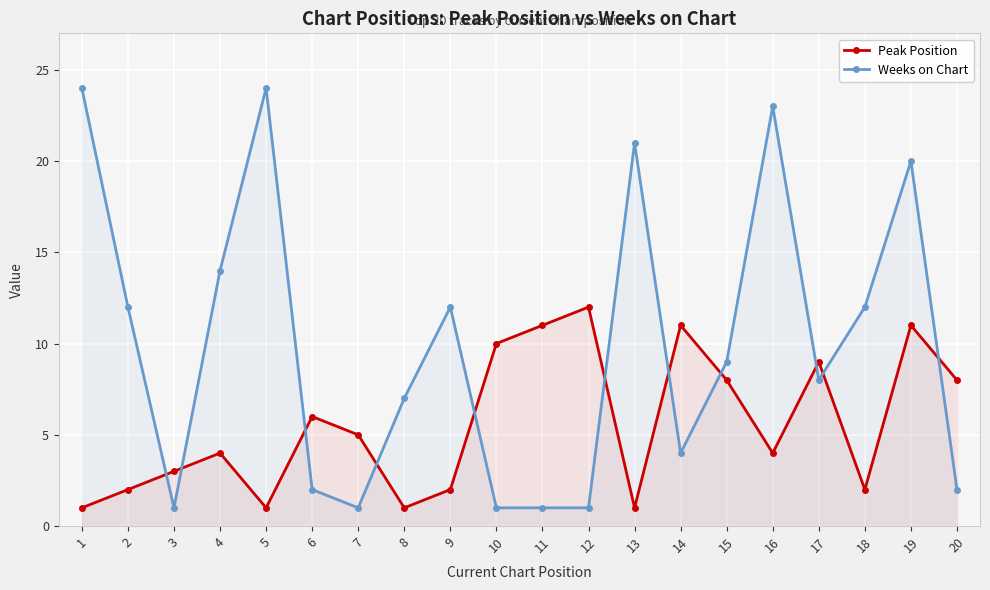

True or false: Weeks on Chart has a value of 21 at 13.

True